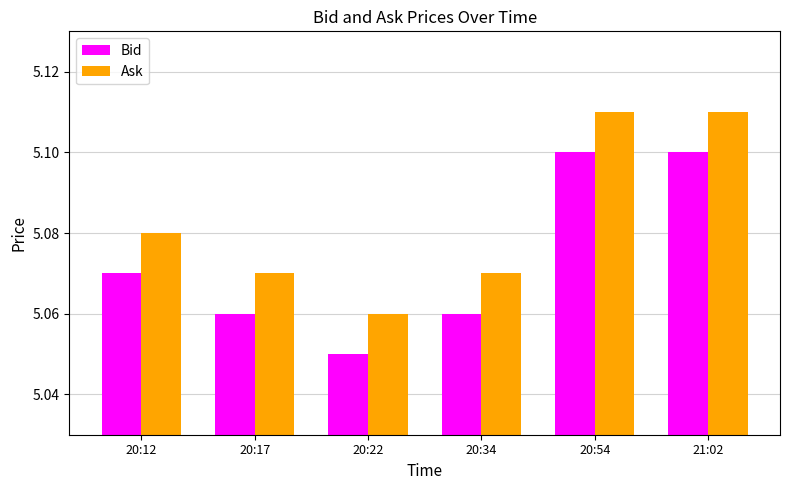

What is the total value across all series at 21:02?

10.2